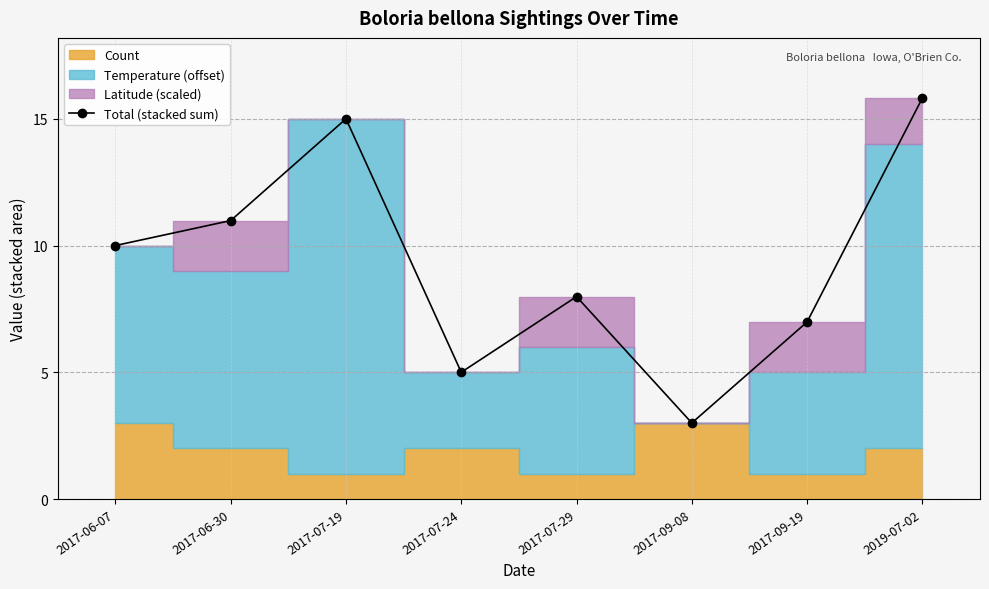

Which label corresponds to the smallest value in the chart?

2017-09-08